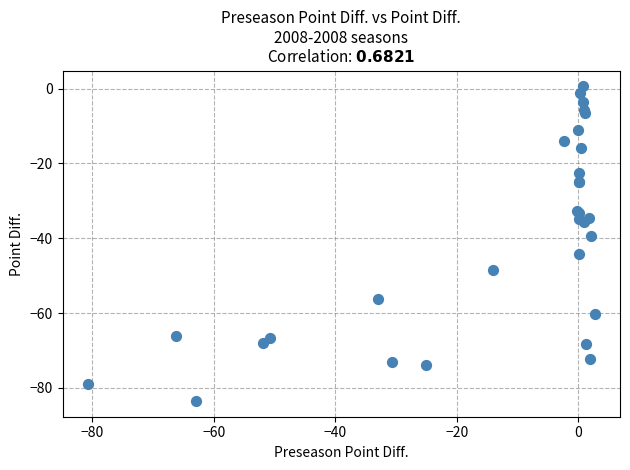

What Y value in the scatter plot is closest to -41?

-39.5